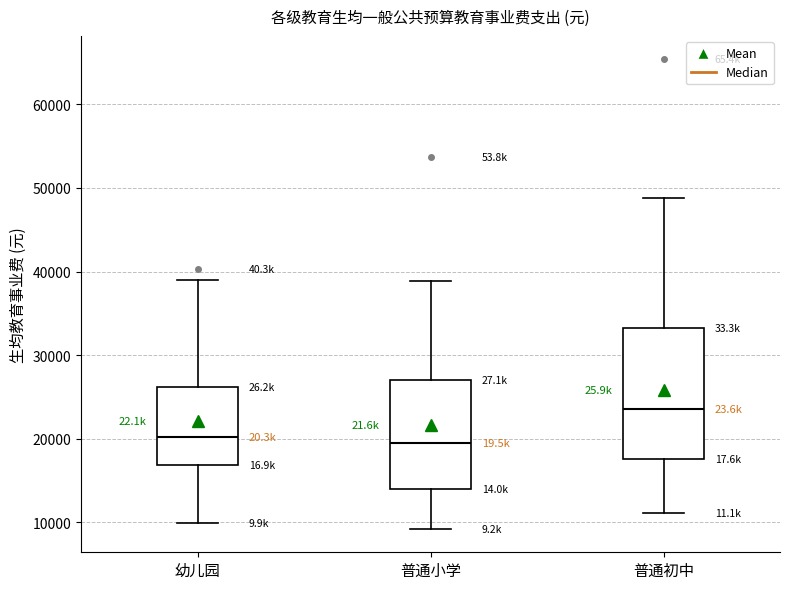

Where is the upper edge of the box for 普通初中 on the y-axis? The values are not printed on the chart, so give them approximately, as read against the axis.

33000